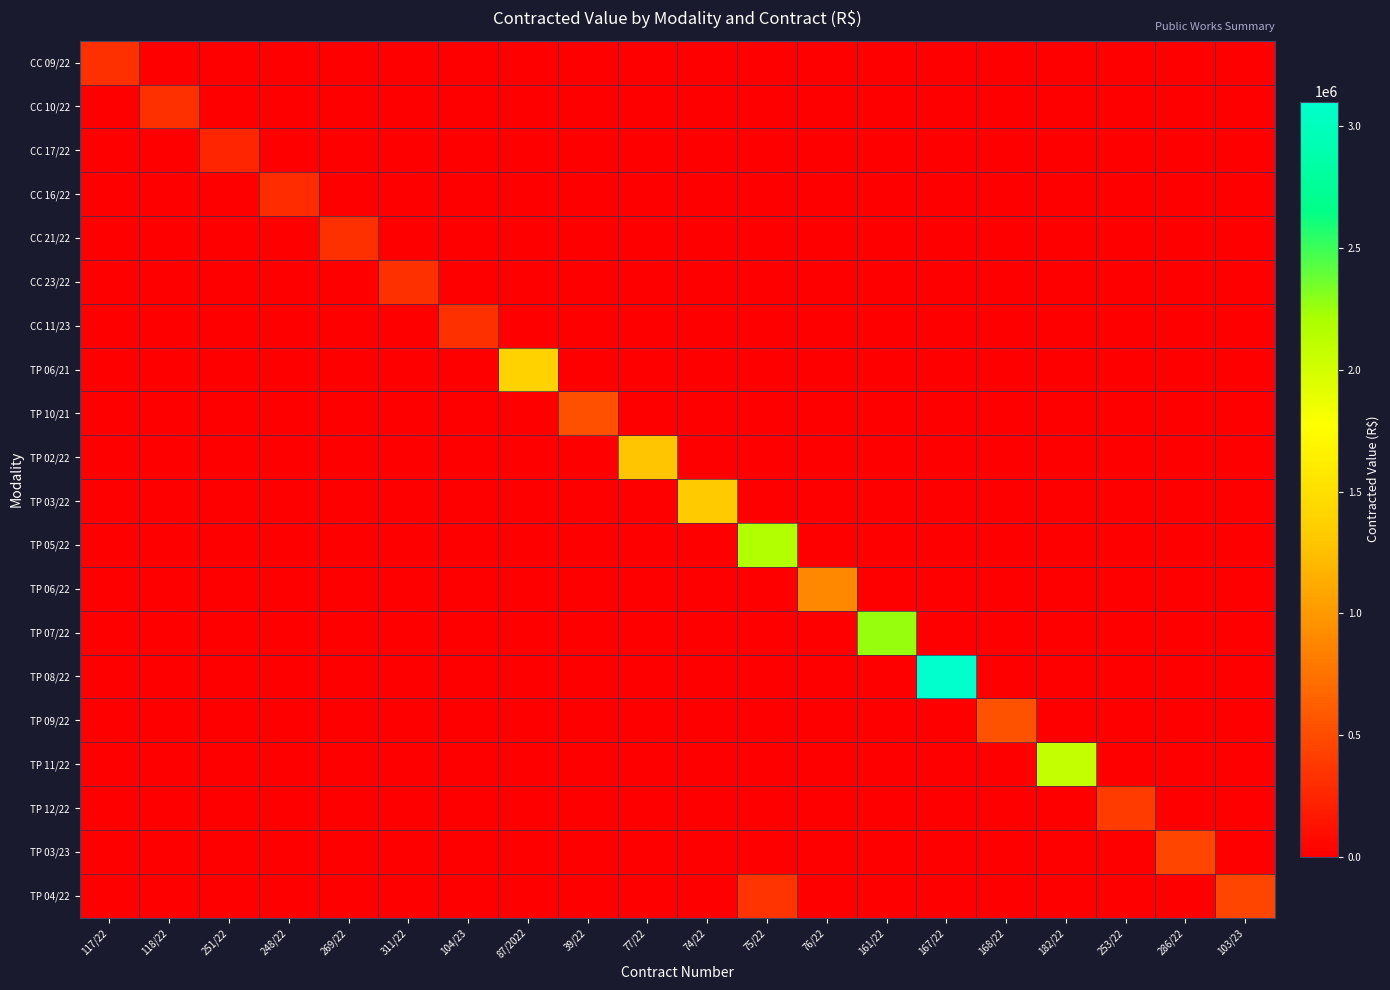

What is the total value across all series at 286/22?

456655.0